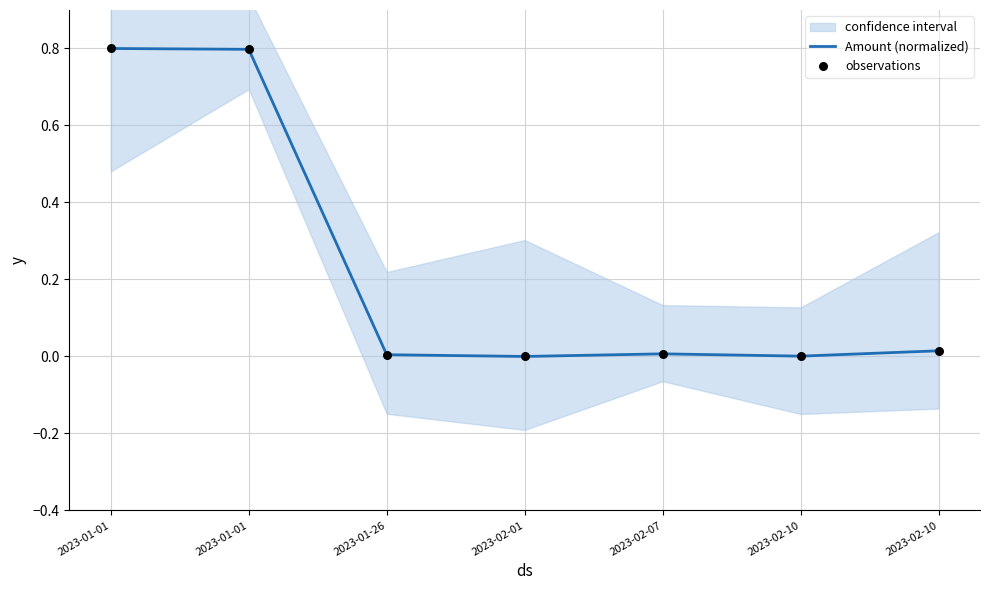

Is the value of Amount (normalized) at 2023-01-26 greater than the value of observations at 2023-02-10?

Yes